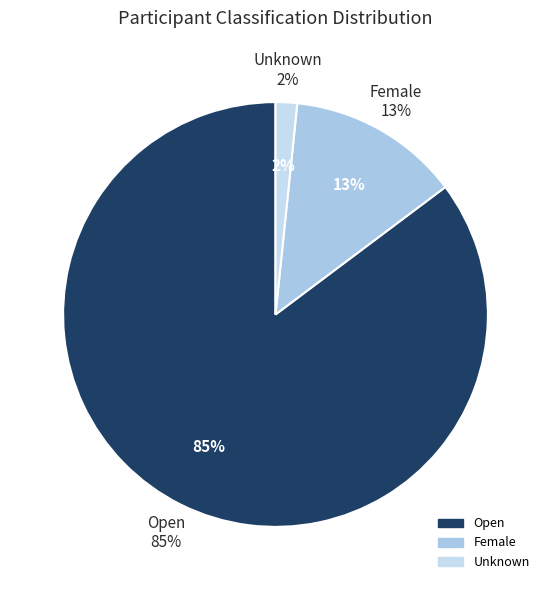

Which category has the biggest portion of the pie?

Open